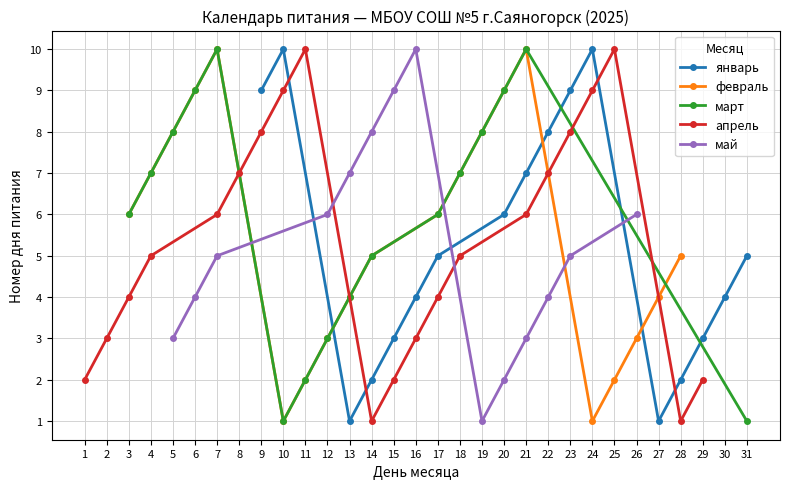

What is the maximum value for январь?

10